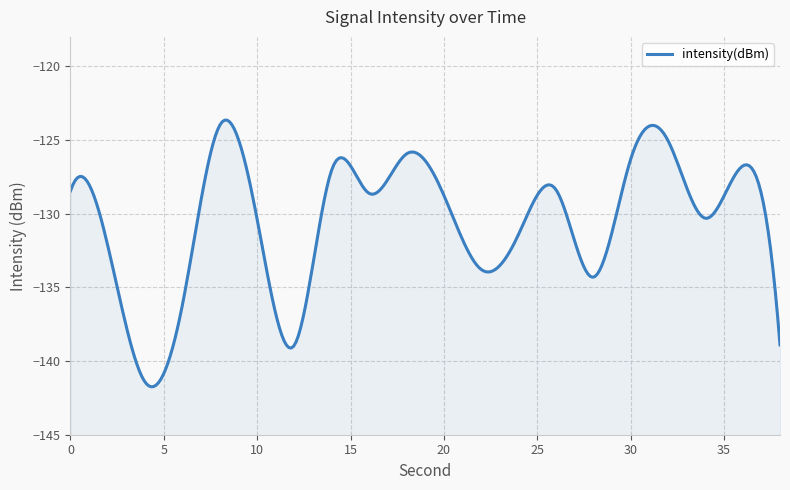

Does the chart display data point markers on the line(s)?

No